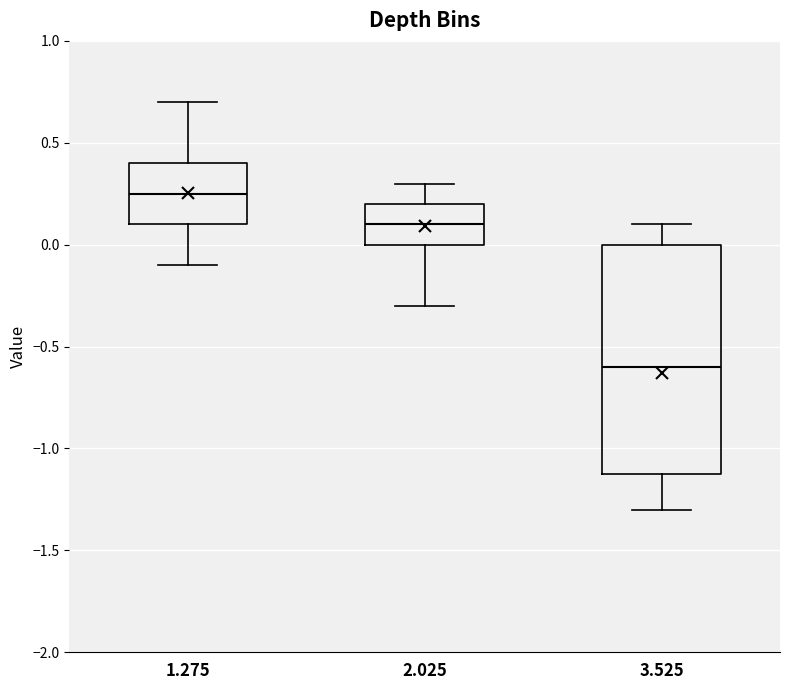

Comparing the boxes themselves (not the whiskers), which one is the tallest?

3.525